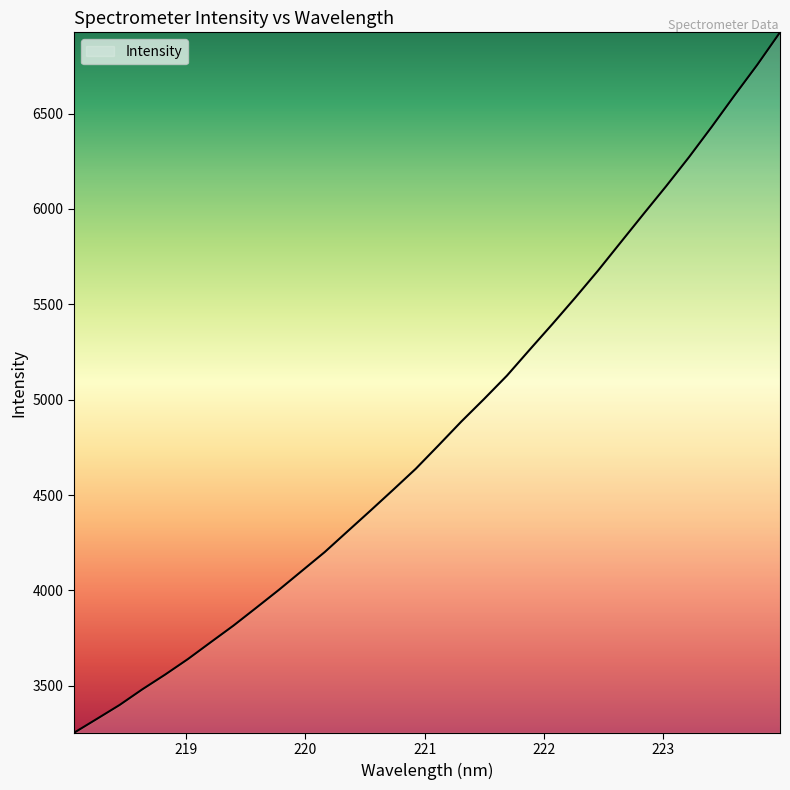

What is the difference between the maximum and second lowest values?

3600.0